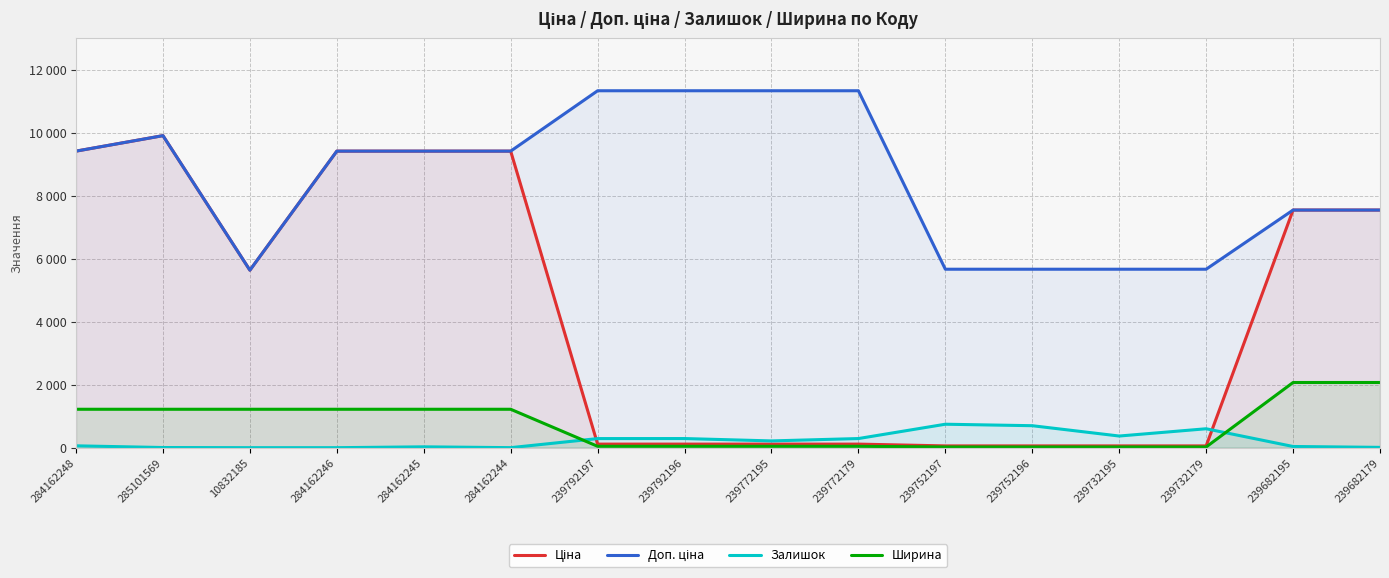

True or false: Ширина and Ціна intersect in this chart.

False